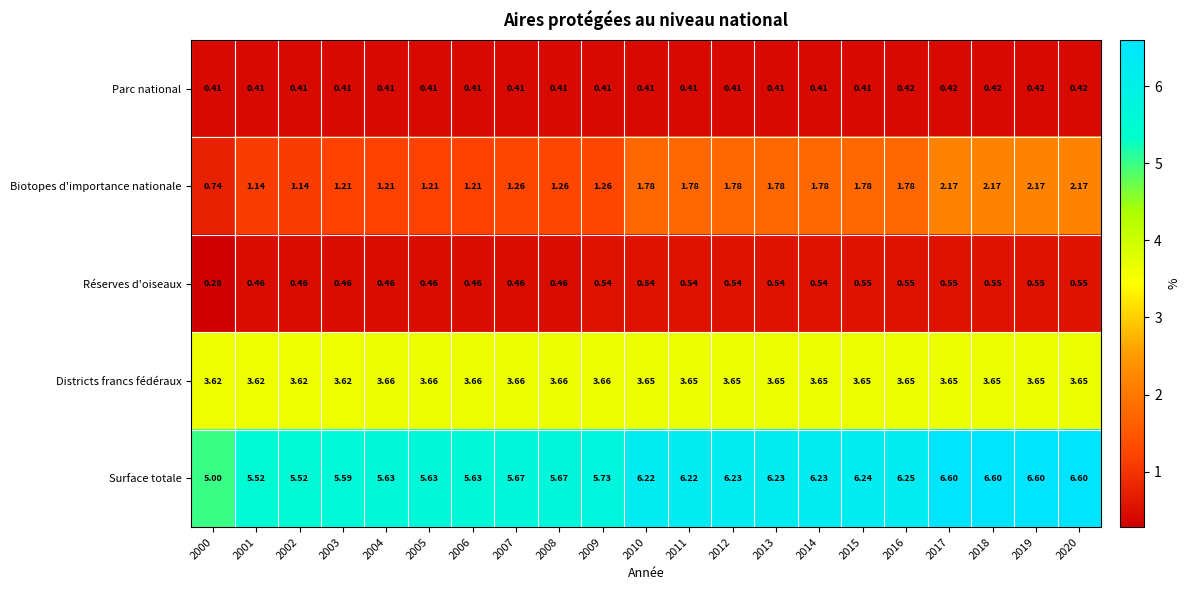

Rank the series by their maximum value, from highest to lowest.

Surface totale, Districts francs fédéraux, Biotopes d'importance nationale, Réserves d'oiseaux, Parc national